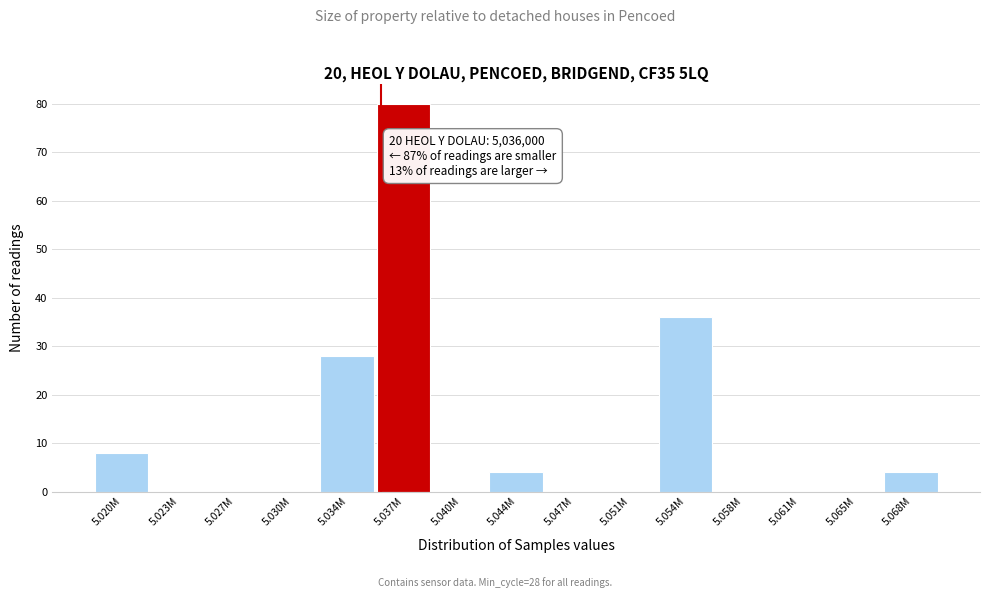

Reading left to right, what are all the values shown in this chart?

5.020M=8	5.023M=0	5.027M=0	5.030M=0	5.034M=28	5.037M=80	5.040M=0	5.044M=4	5.047M=0	5.051M=0	5.054M=36	5.058M=0	5.061M=0	5.065M=0	5.068M=4